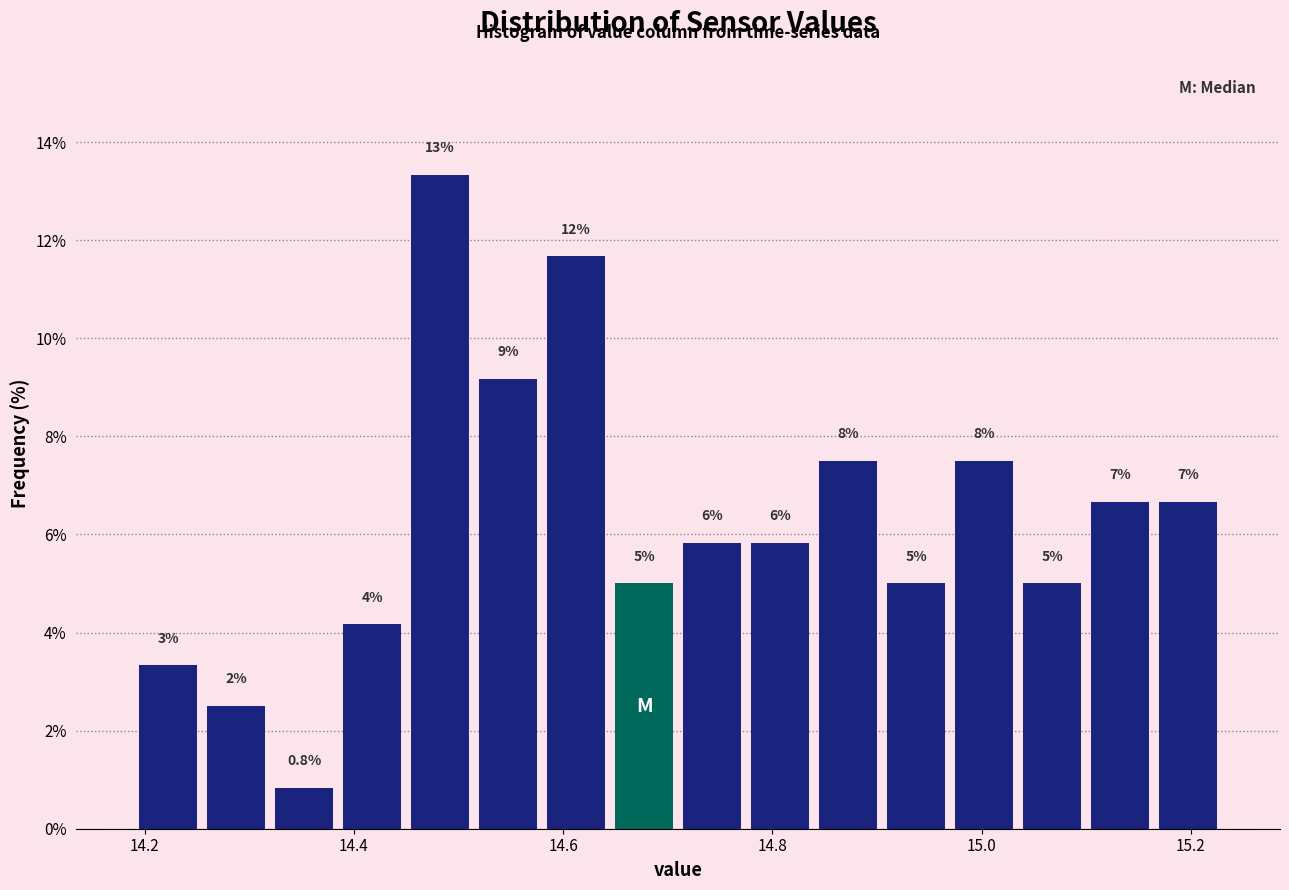

Read against the x-axis, roughly where is the centre of the tallest bar?

14.48